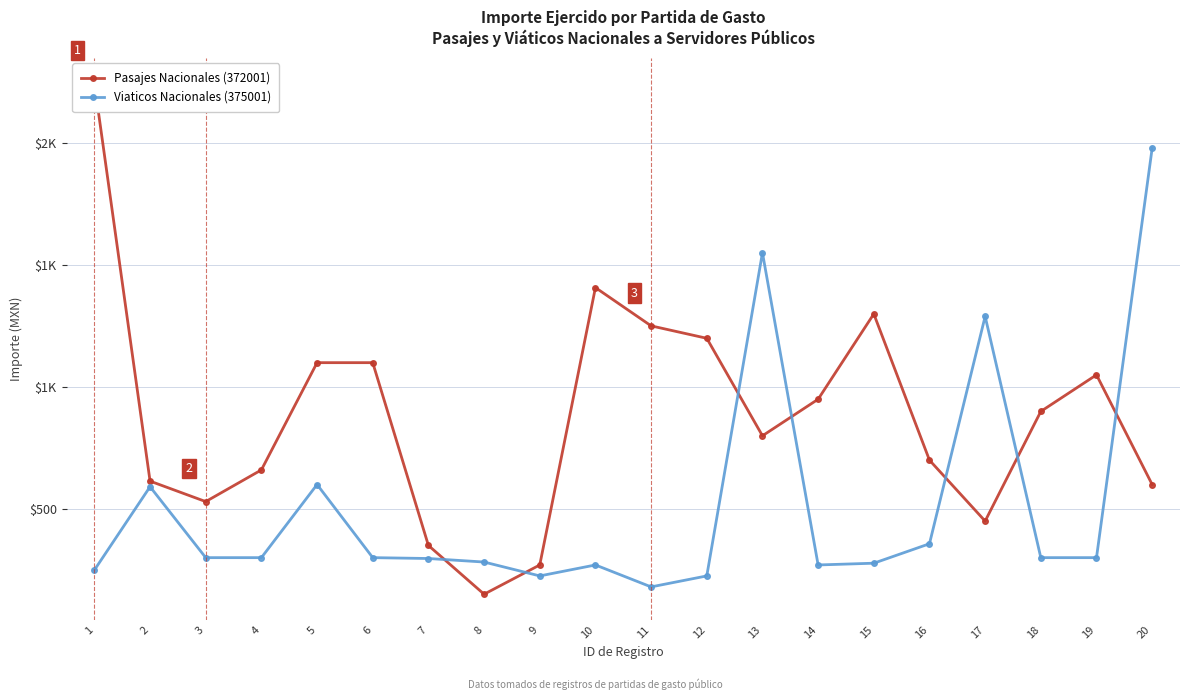

Does the chart display data point markers on the line(s)?

Yes